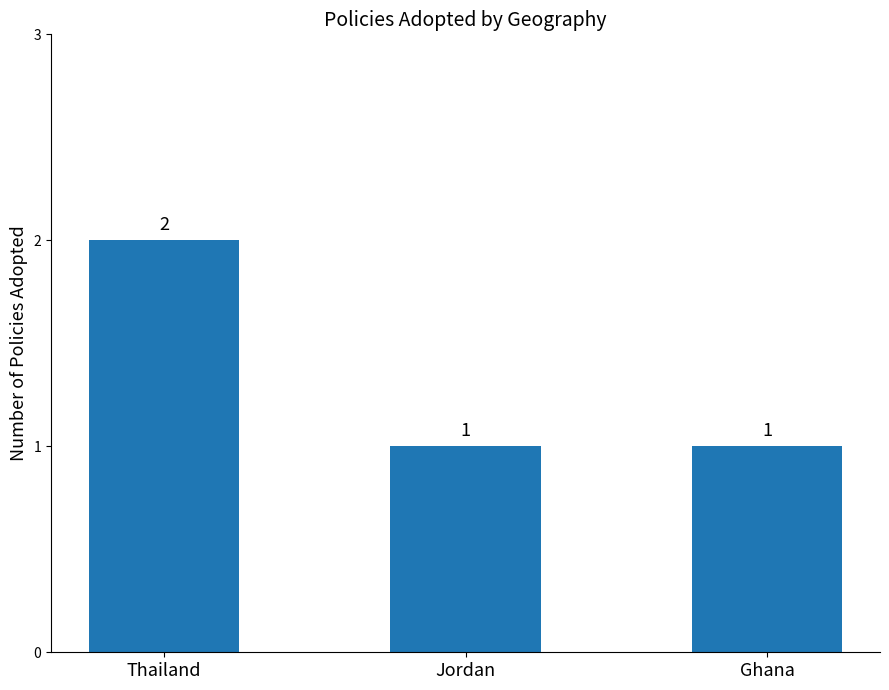

What is the sum of all values?

4